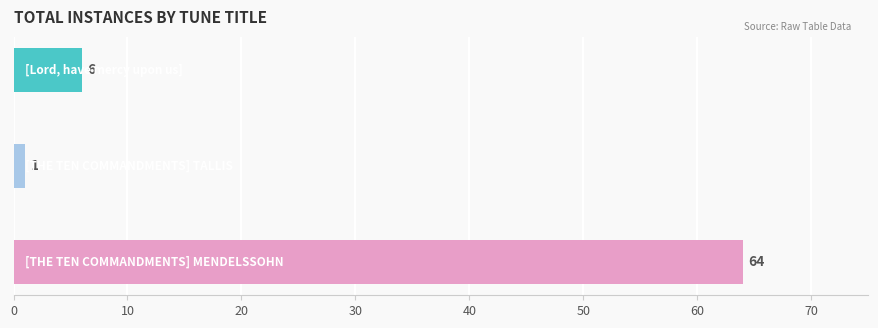

What is the value of the 2nd bar from the top?

1